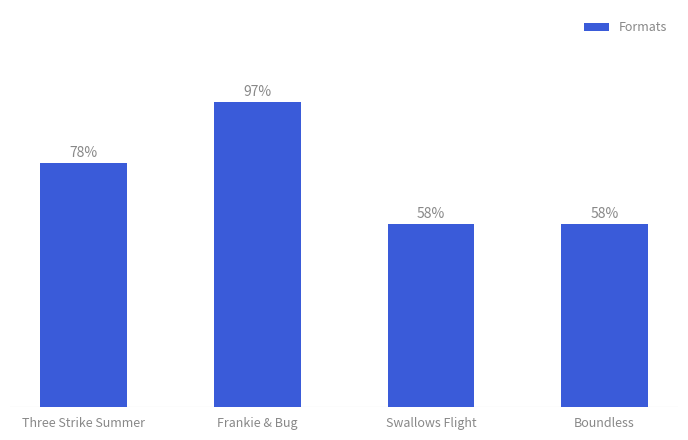

Are the bars horizontal?

No